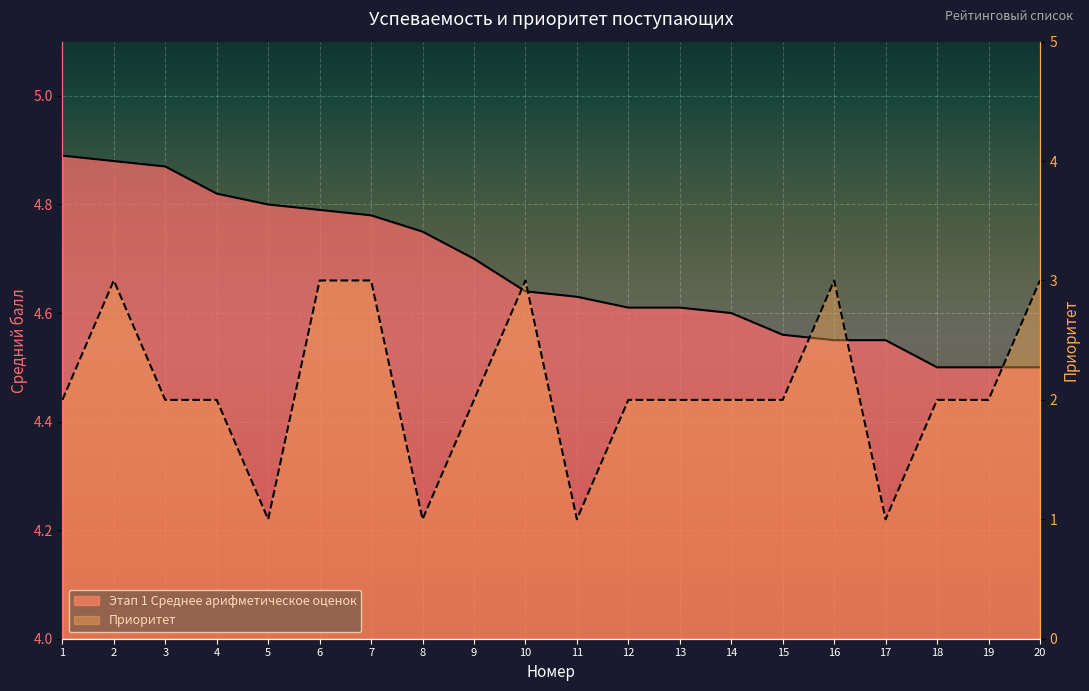

What are all the series names shown in the legend?

Этап 1 Среднее арифметическое оценок, Приоритет